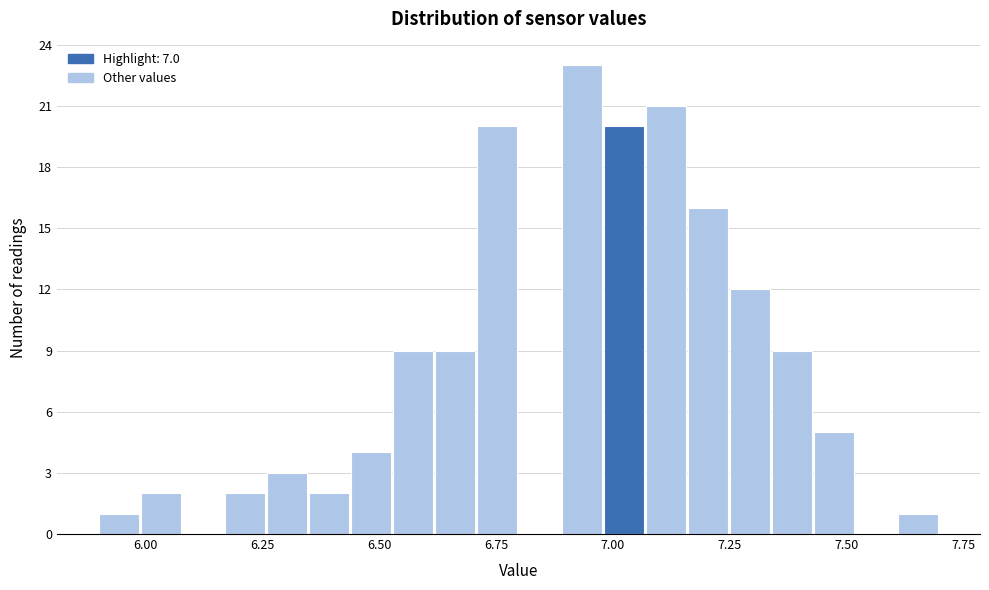

Around what value on the x-axis is the tallest bar? Give the approximate position of its centre, as read against the axis.

6.95